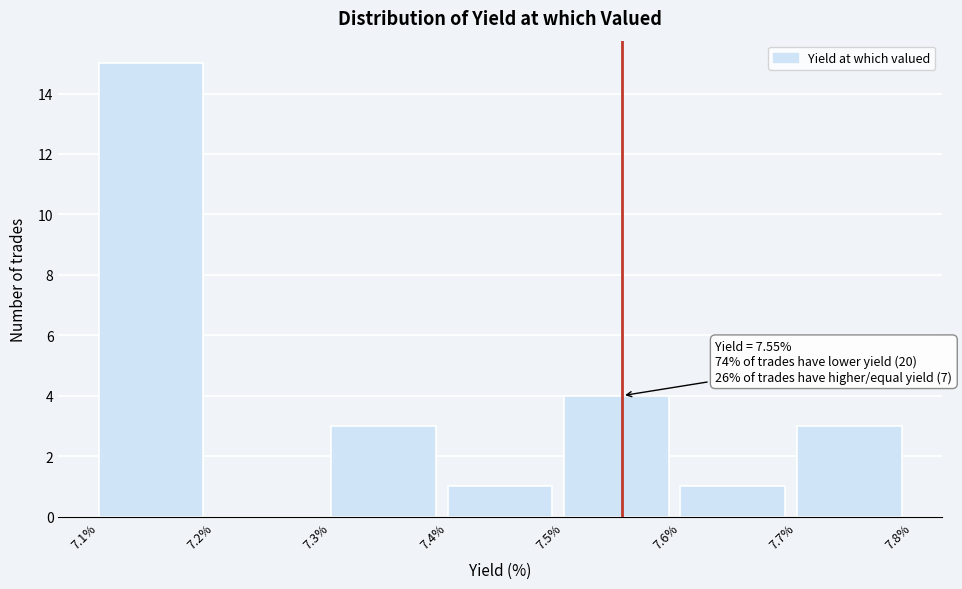

Which range on the x-axis has the tallest bar?

7.1% to 7.2%